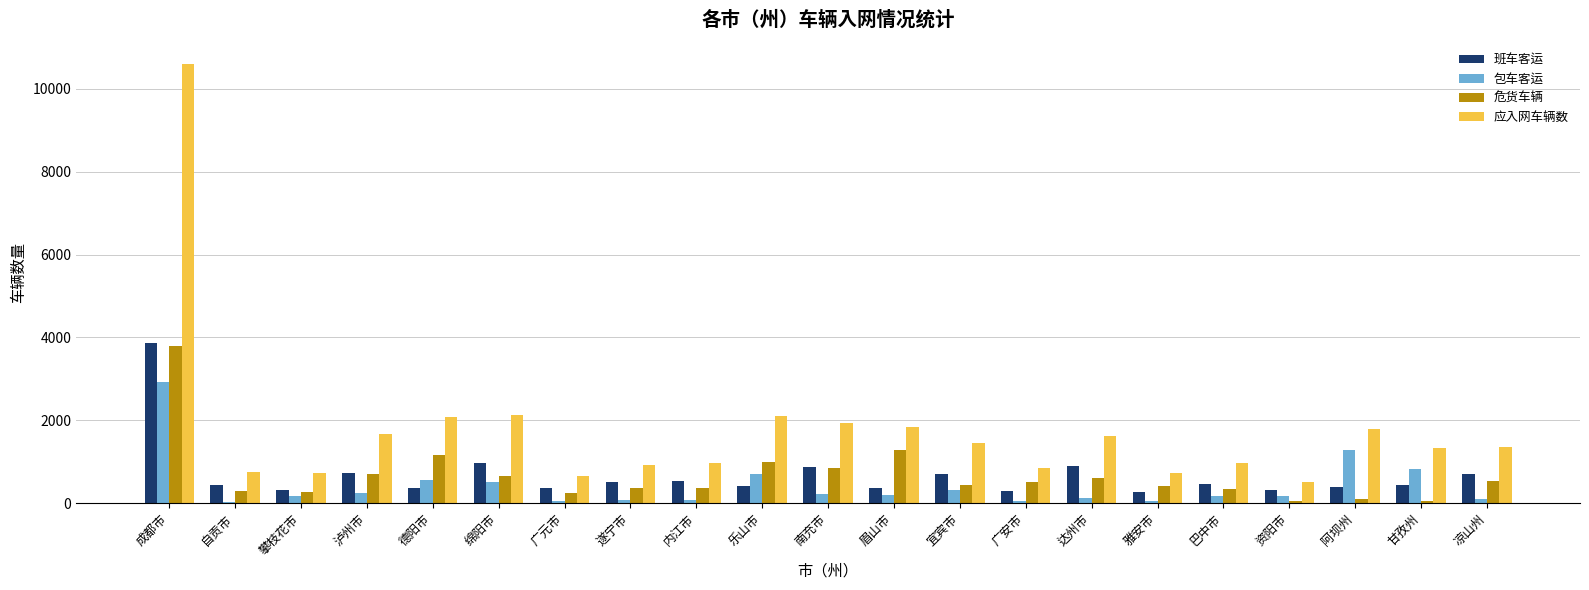

Between 成都市 and 德阳市, which series saw the biggest shift?

应入网车辆数